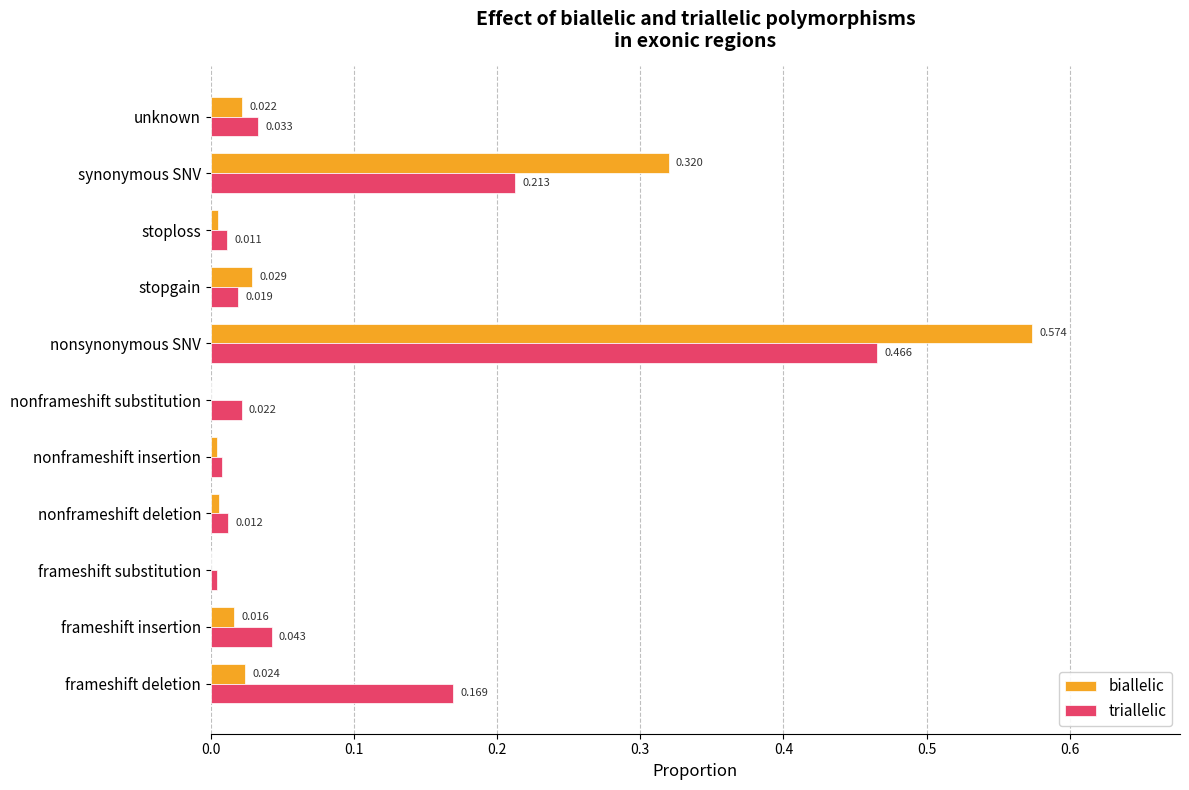

Which series has the largest range (max minus min)?

biallelic